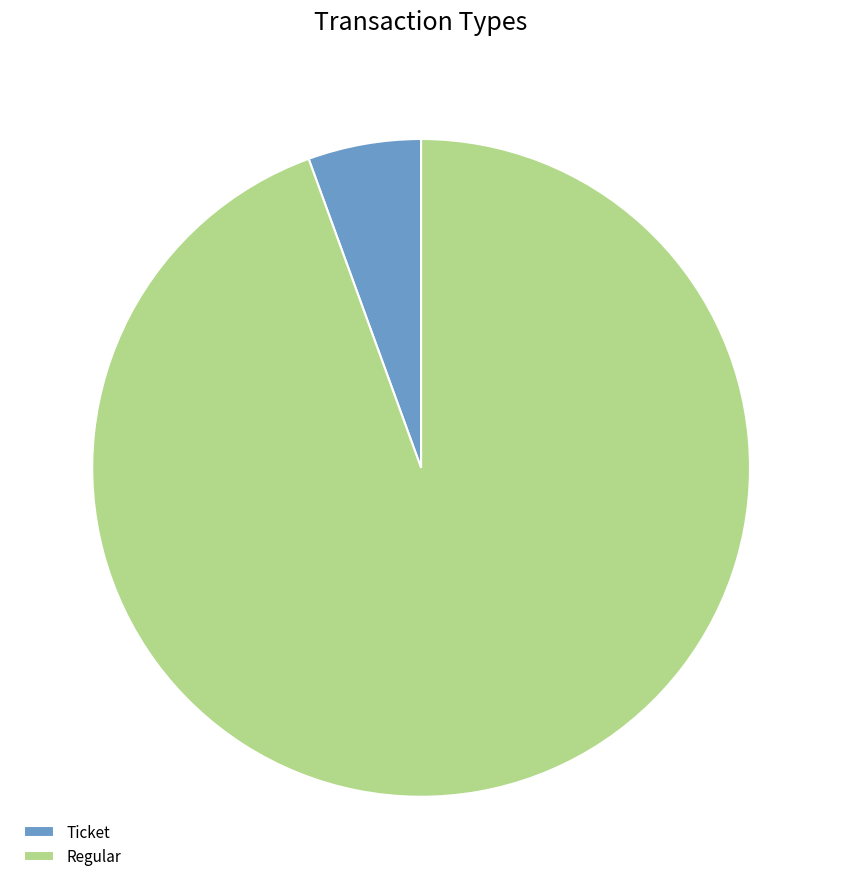

Do Ticket and Regular together represent more than half of the pie?

Yes